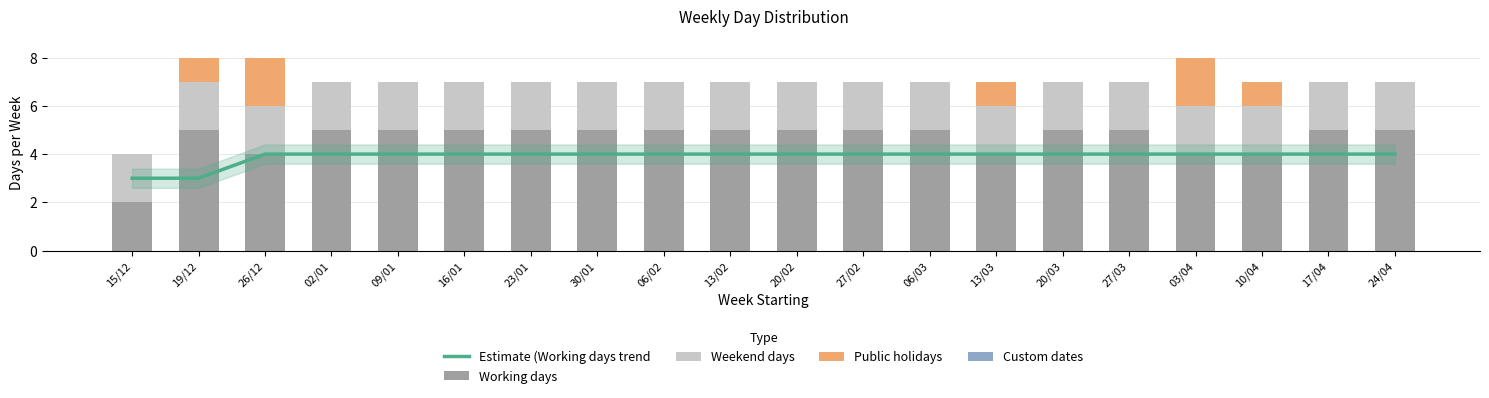

Rank the categories by Public holidays value from lowest to highest.

15/12, 02/01, 09/01, 16/01, 23/01, 30/01, 06/02, 13/02, 20/02, 27/02, 06/03, 20/03, 27/03, 17/04, 24/04, 19/12, 13/03, 10/04, 26/12, 03/04